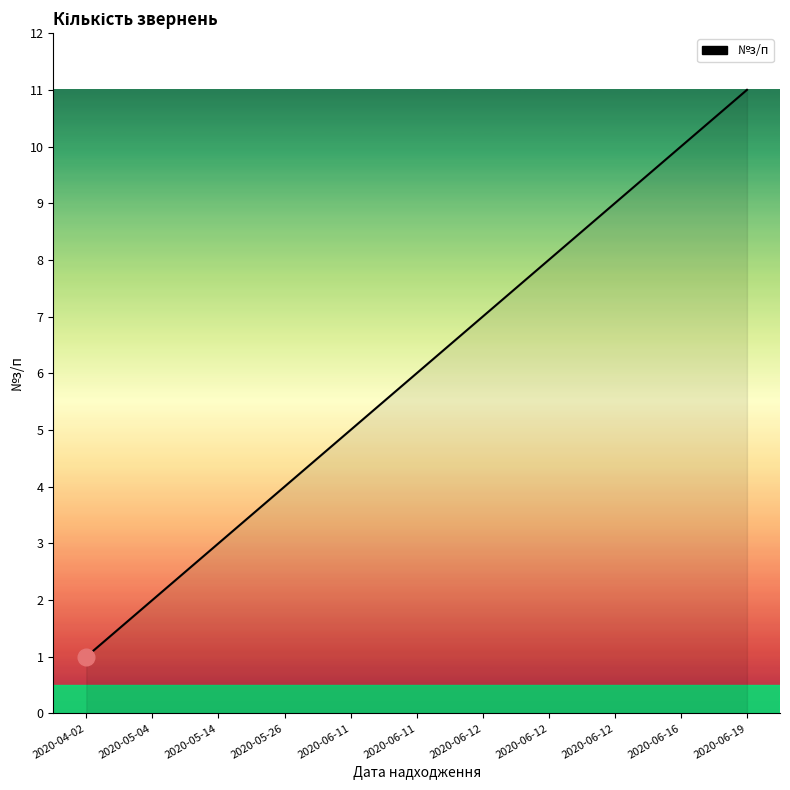

What is the maximum value shown in the chart?

11